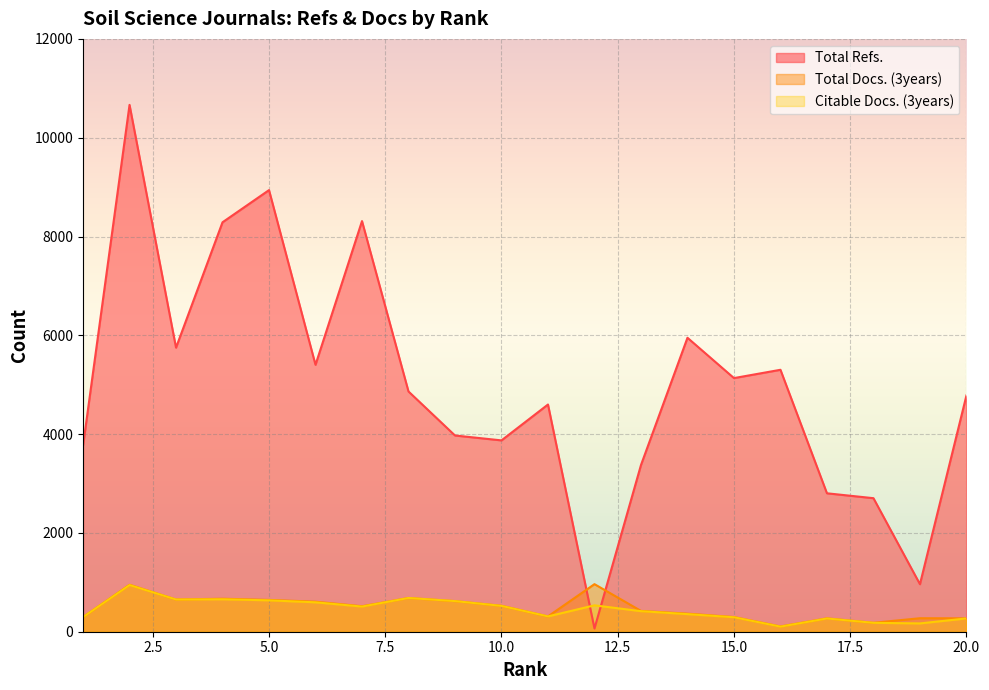

The value of Total Refs. at 3 is 5750. True or false?

True